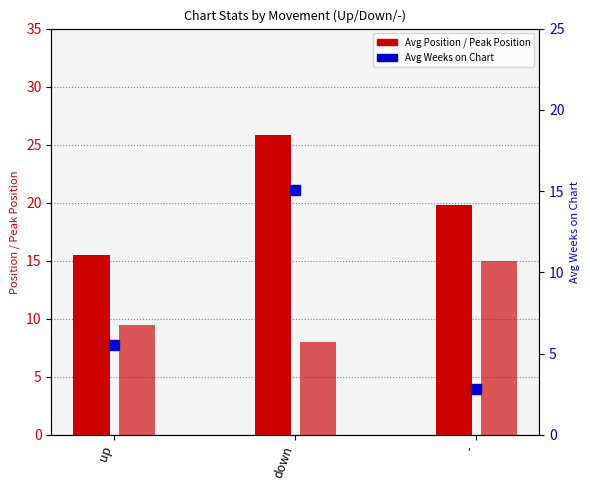

What is the difference between the second highest and minimum values in the Avg Position series?

4.3